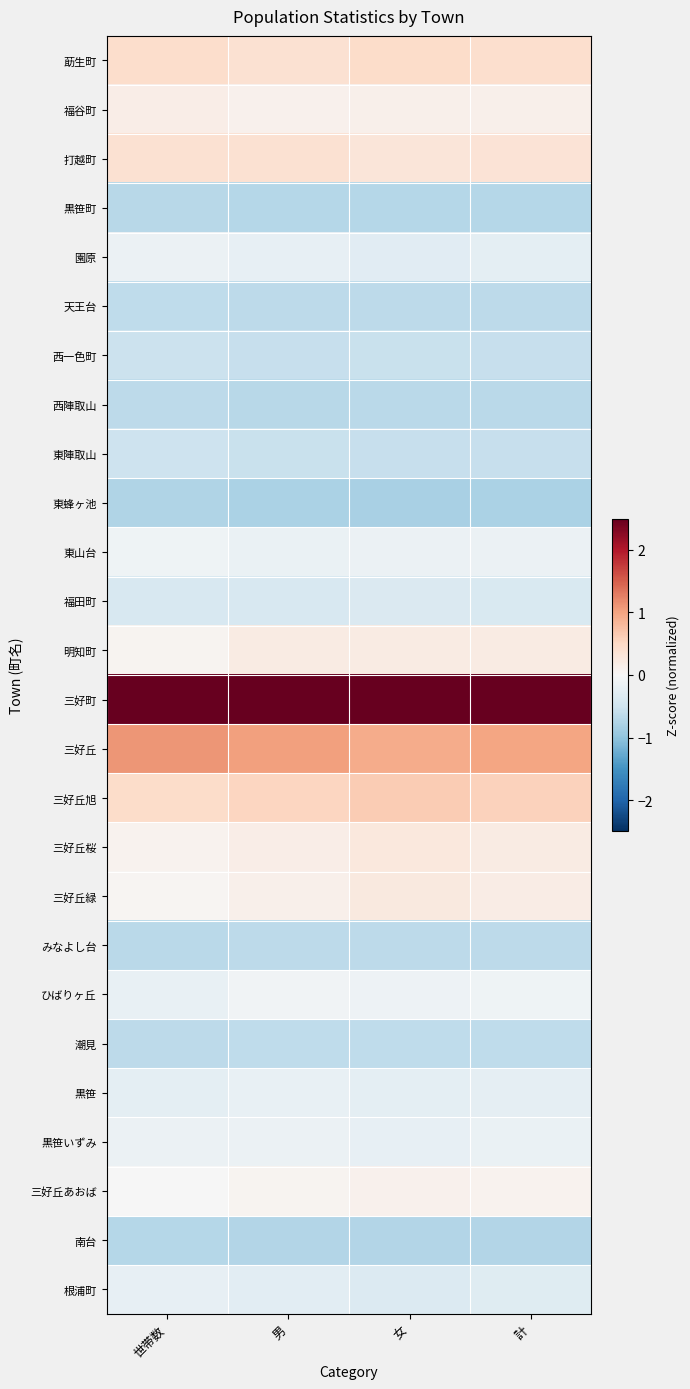

Rank the series at 男 from highest to lowest value.

三好町, 三好丘, 三好丘旭, 莇生町, 打越町, 明知町, 三好丘桜, 三好丘緑, 福谷町, 三好丘あおば, ひばりヶ丘, 黒笹いずみ, 東山台, 黒笹, 園原, 根浦町, 福田町, 東陣取山, 西一色町, 潮見, みなよし台, 天王台, 西陣取山, 黒笹町, 南台, 東蜂ヶ池